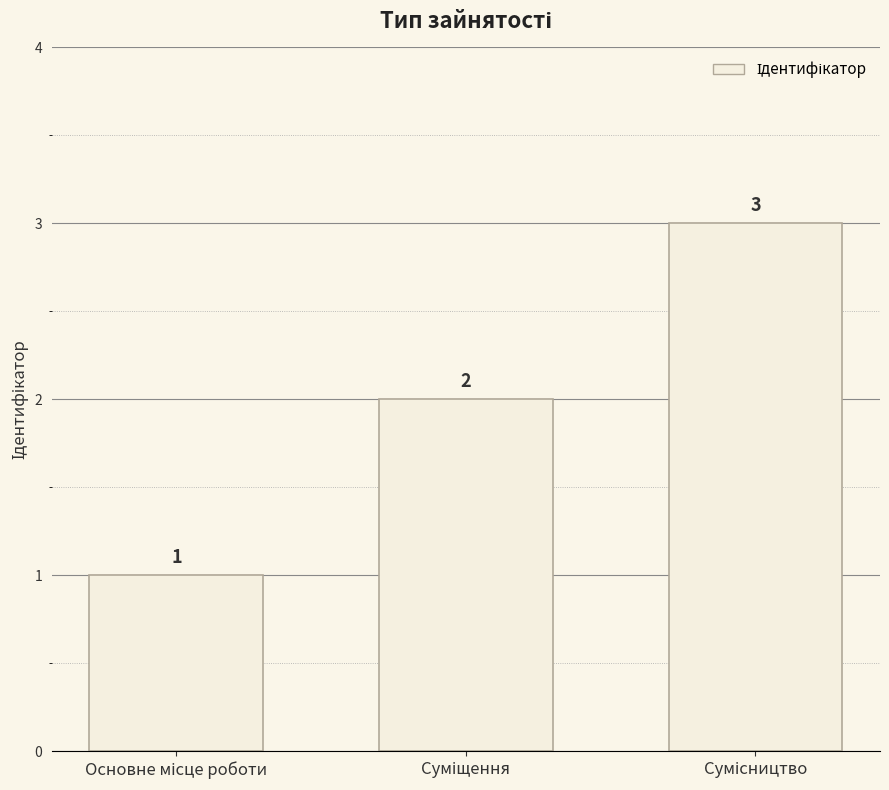

What is the sum of all values?

6